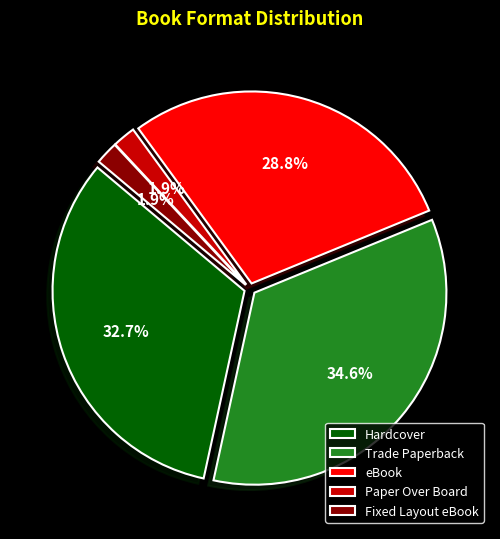

True or false: Trade Paperback accounts for 35% of the total.

True